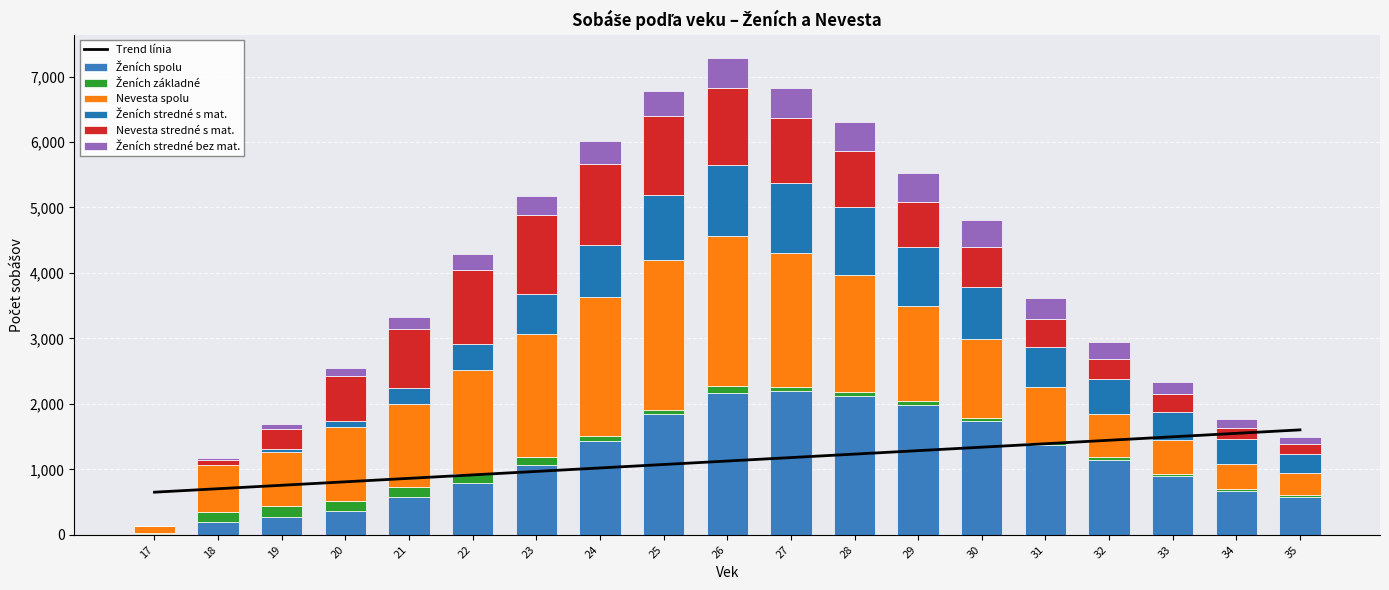

What are all the series names shown in the legend?

Ženích spolu, Ženích základné, Nevesta spolu, Ženích stredné s mat., Nevesta stredné s mat., Ženích stredné bez mat.